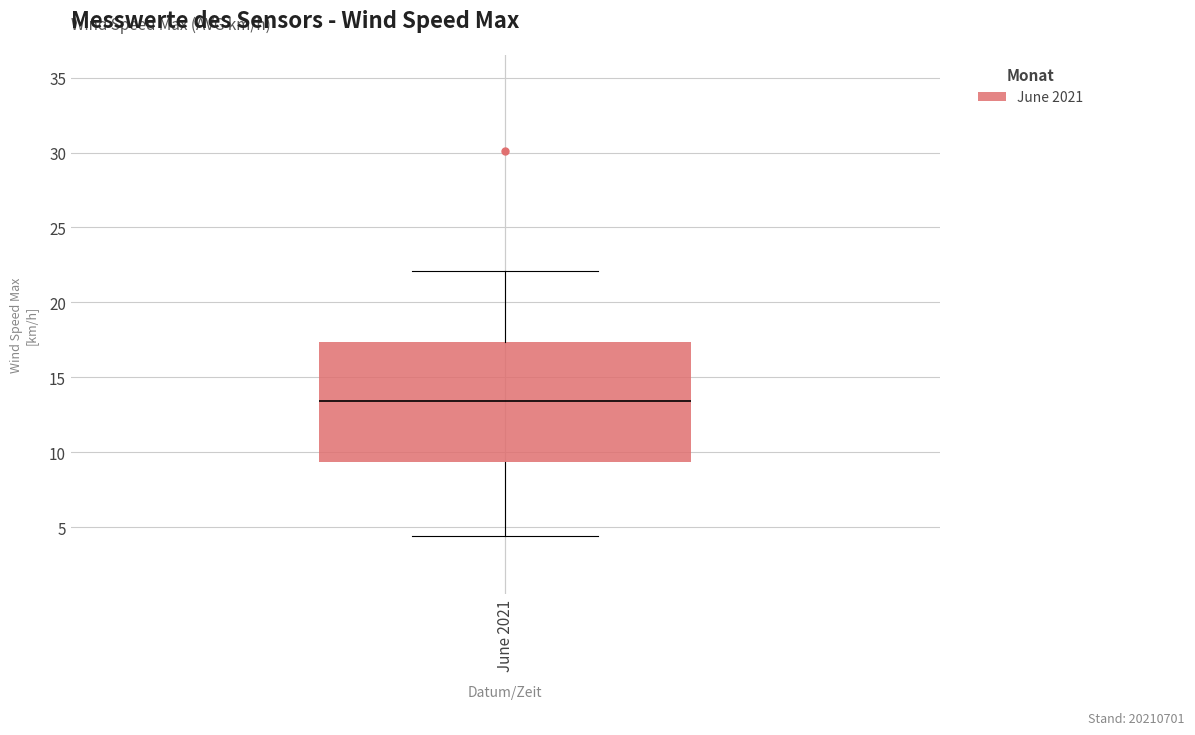

Where is the lower edge of the box for June 2021 on the y-axis? The values are not printed on the chart, so give them approximately, as read against the axis.

9.5